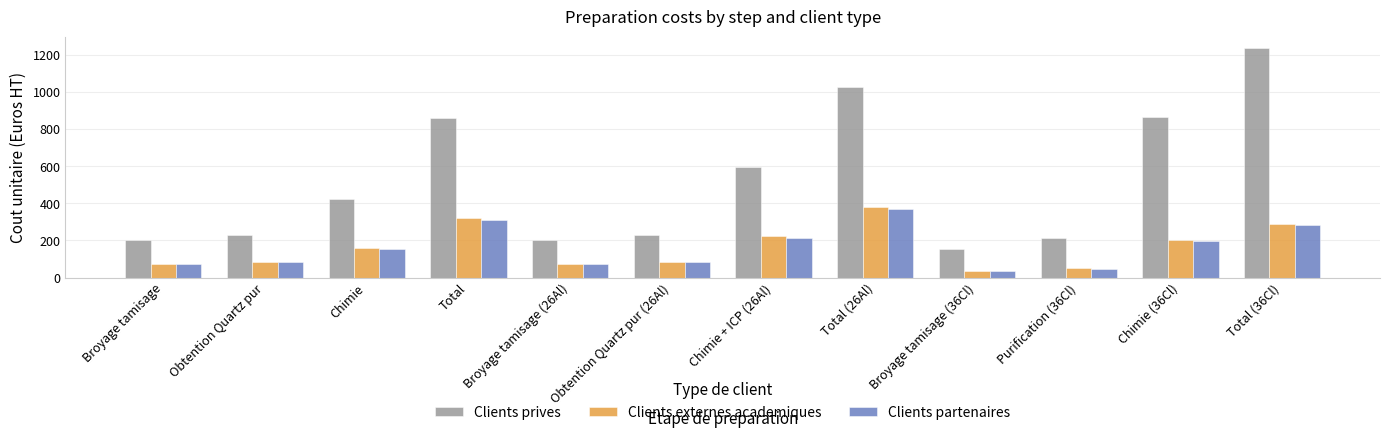

Which series has the largest range (max minus min)?

Clients prives